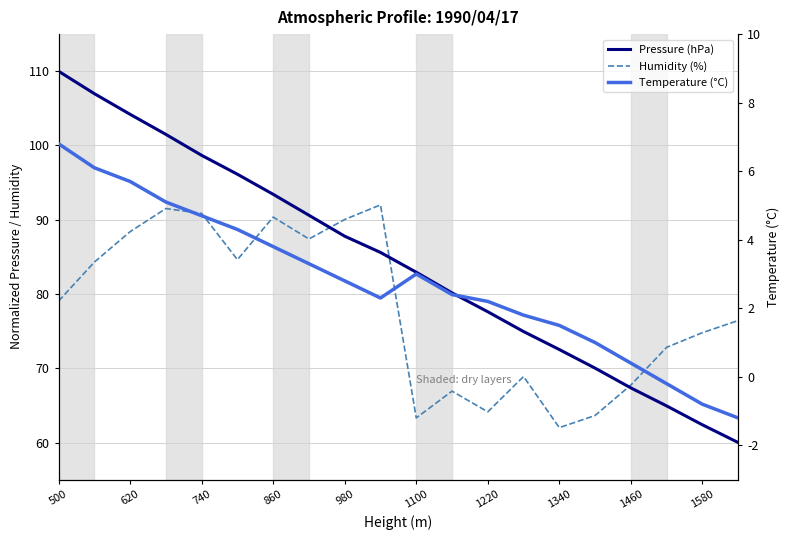

True or false: Temperature (°C) has more than 0 points higher than both neighbors.

True